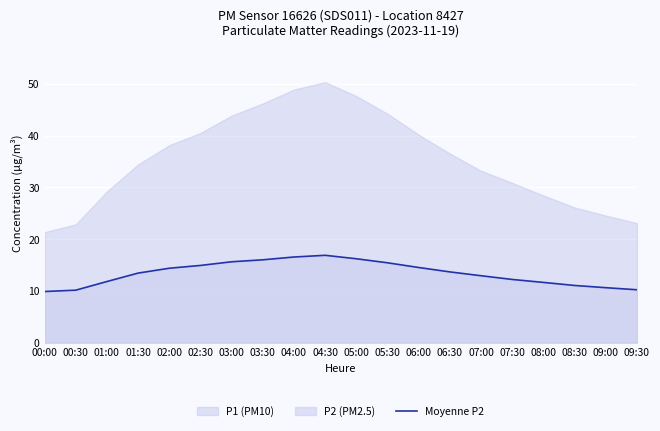

How many interior local peaks (higher than both neighbors) does the data have?

1